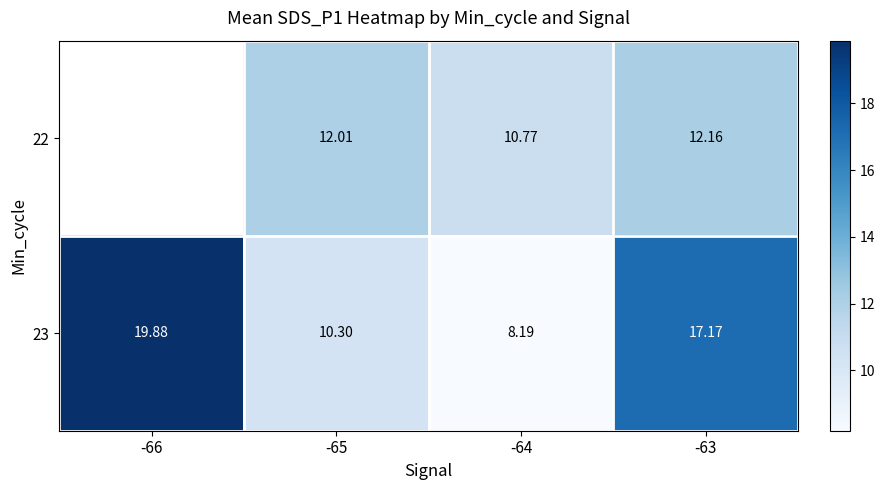

What is the difference between the maximum and minimum values in the 23 series?

11.7